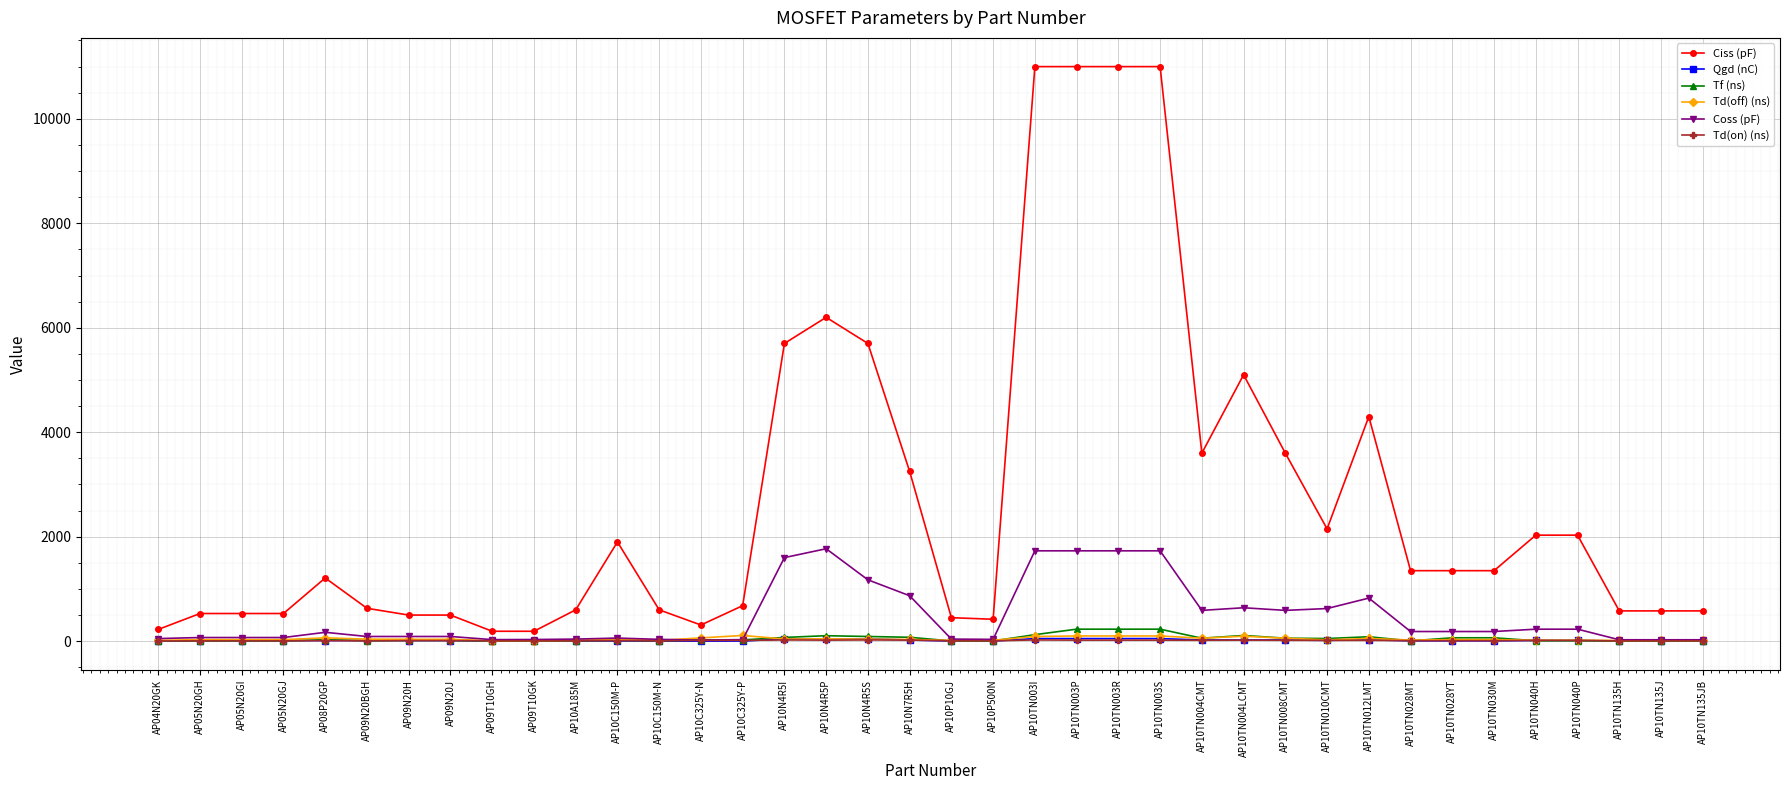

What is the difference between the Ciss (pF) values at AP10TN010CMT and AP10C325Y-N?

1840.0